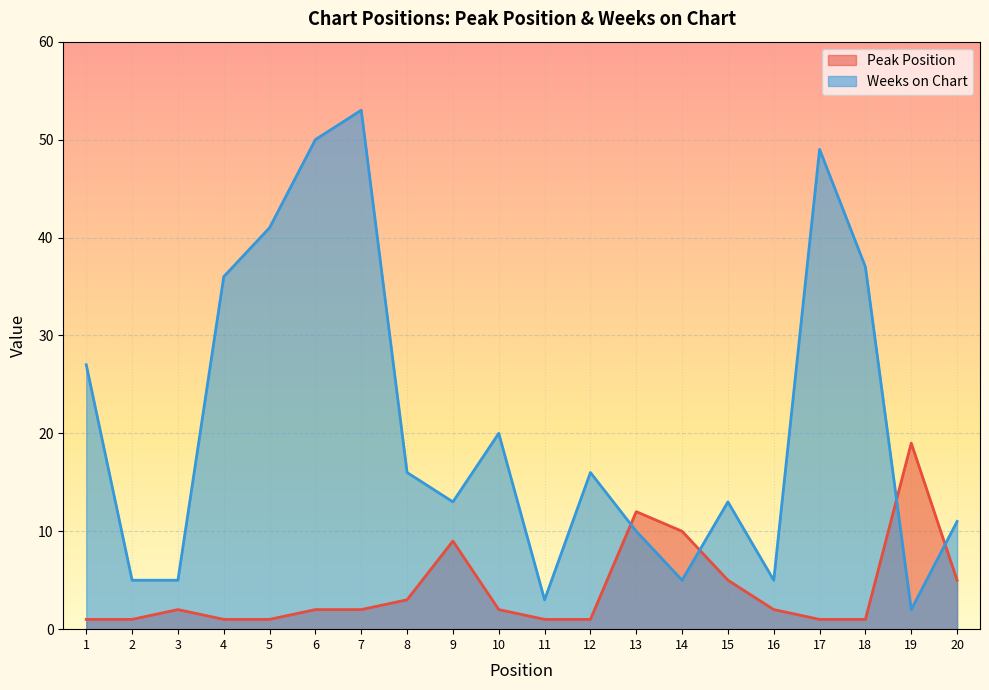

True or false: Peak Position has more than 0 interior local peaks.

True